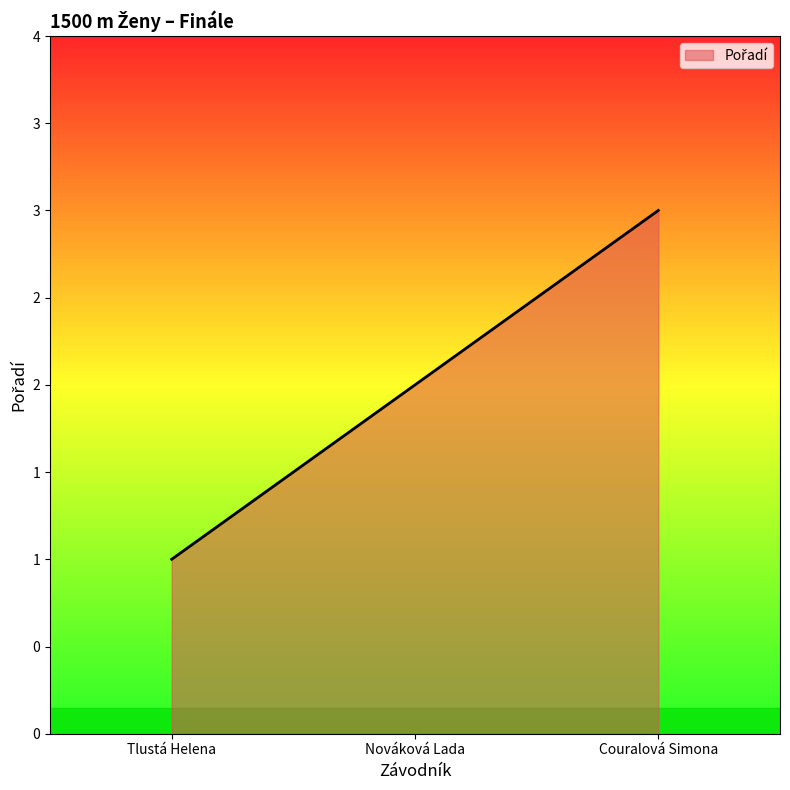

True or false: the data shows 4 at Couralová Simona.

False